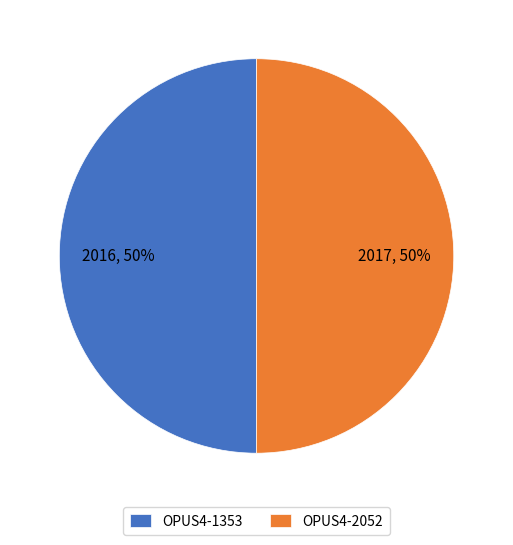

To the nearest percent, what is the average slice percentage?

50%